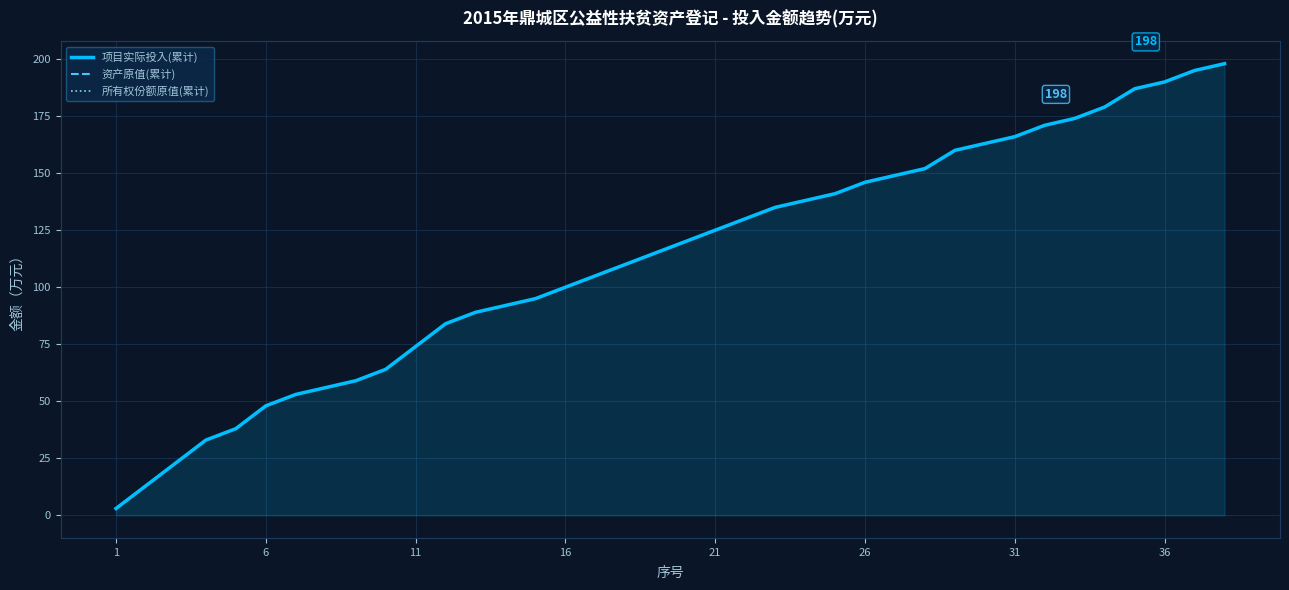

Which series has the largest range (max minus min)?

项目实际投入(累计)